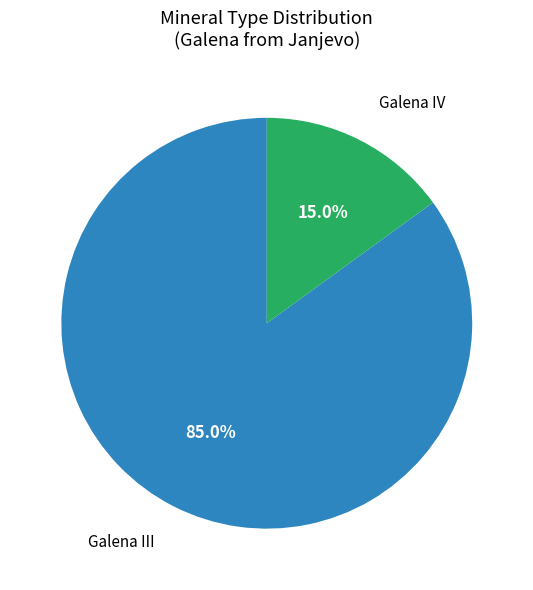

Does any single category account for the majority?

Yes